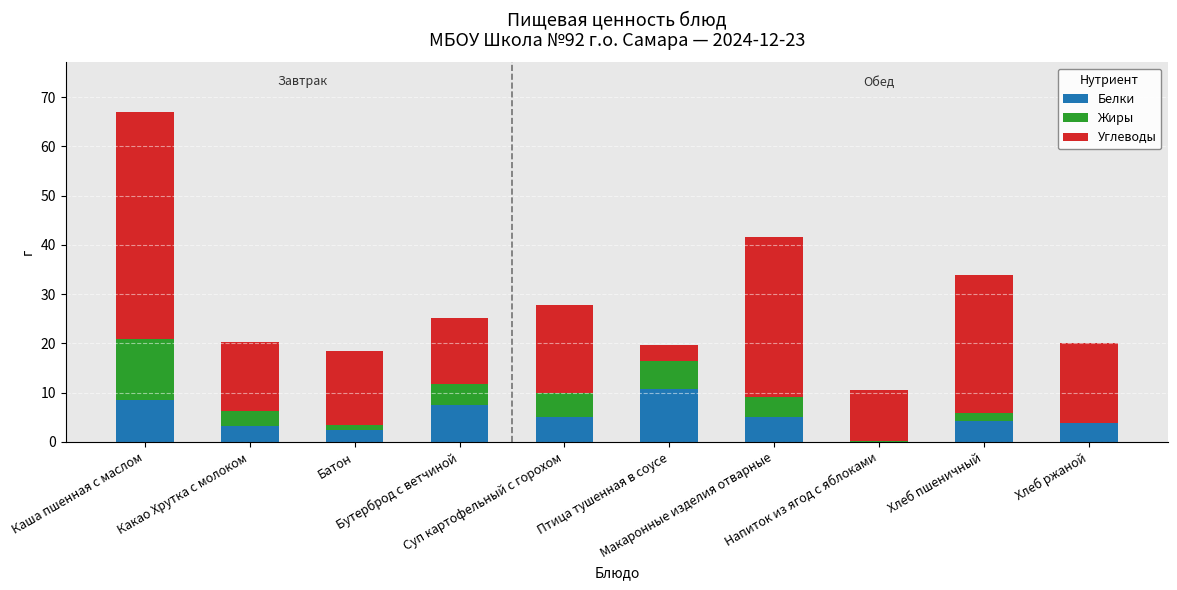

How many data points in Белки are above 5?

5